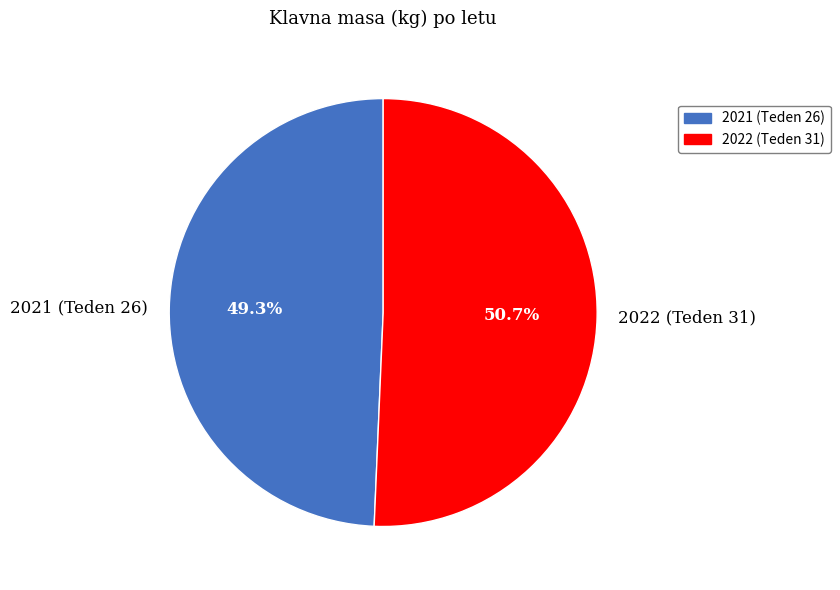

Approximately how many times larger is the value at 2021 (Teden 26) compared to 2022 (Teden 31)?

1.0